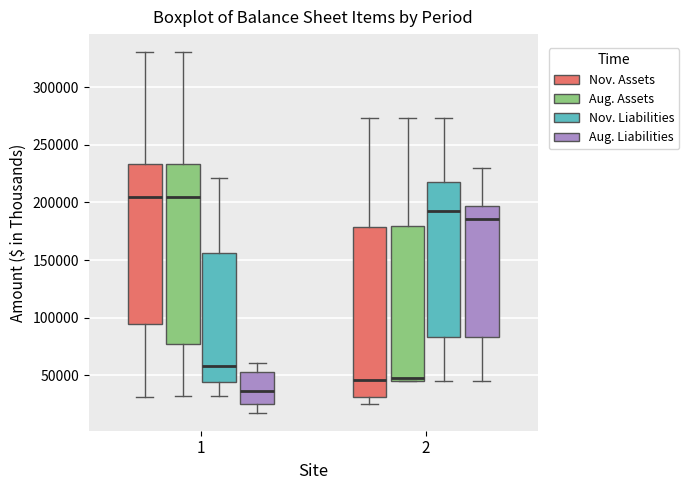

Which box's median line is the lowest?

1 (Aug. Liabilities)